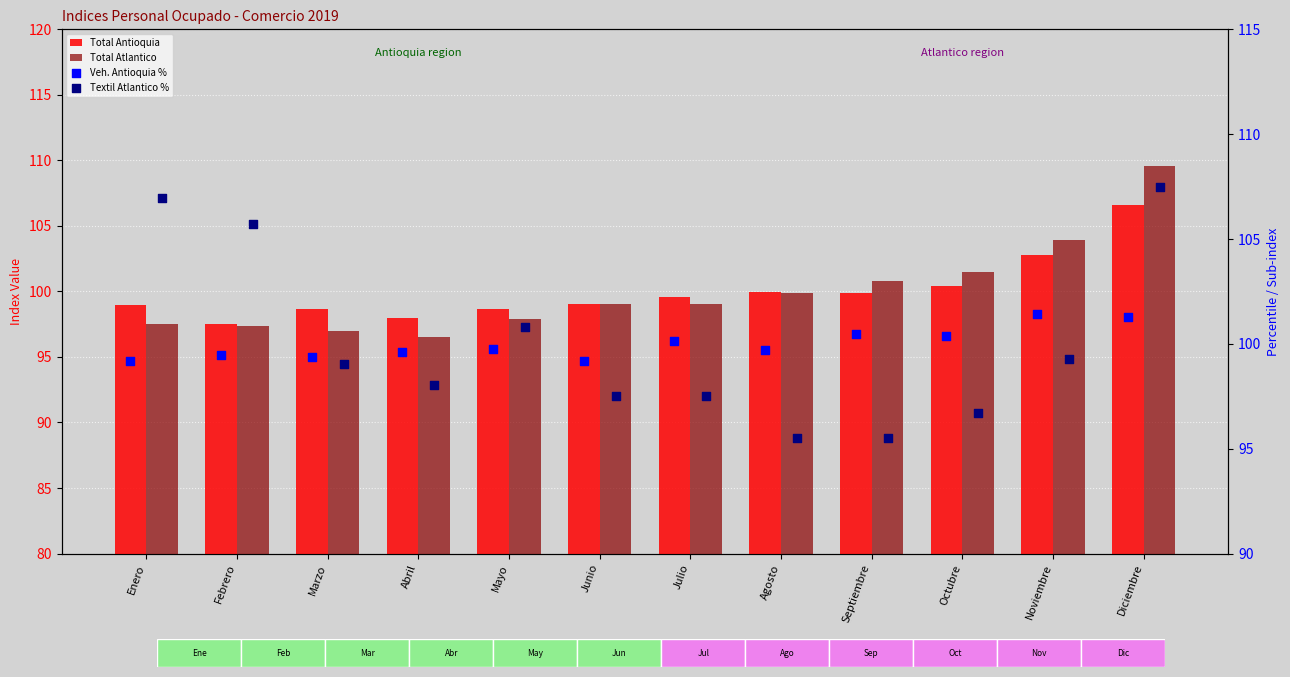

What is the total value across all series at Mayo?

397.1